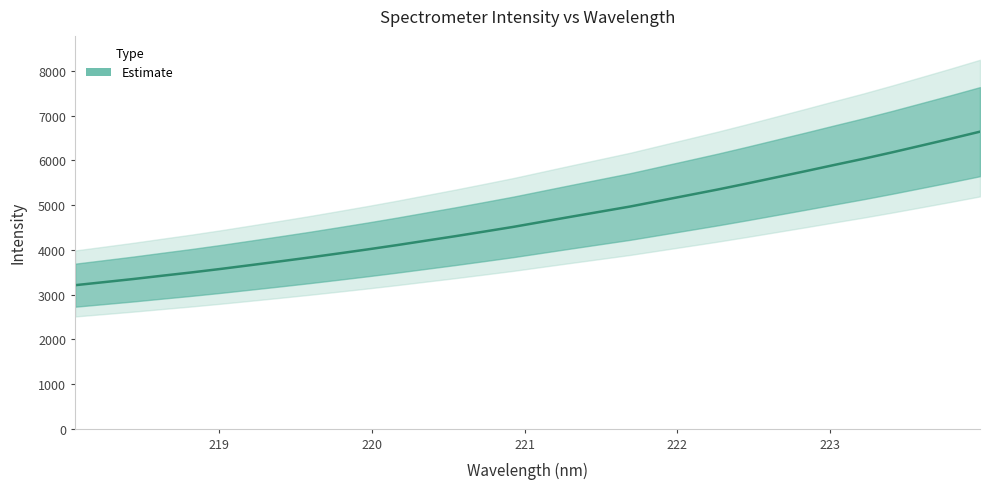

Rank the categories by value from highest to lowest.

223.9802, 223.7895, 223.5987, 223.408, 223.2172, 223.0264, 222.8355, 222.6447, 222.4538, 222.263, 222.0721, 221.8812, 221.6902, 221.4993, 221.3083, 221.1174, 220.9264, 220.7354, 220.5444, 220.3533, 220.1623, 219.9712, 219.7801, 219.589, 219.3979, 219.2067, 219.0156, 218.8244, 218.6332, 218.442, 218.2508, 218.0596